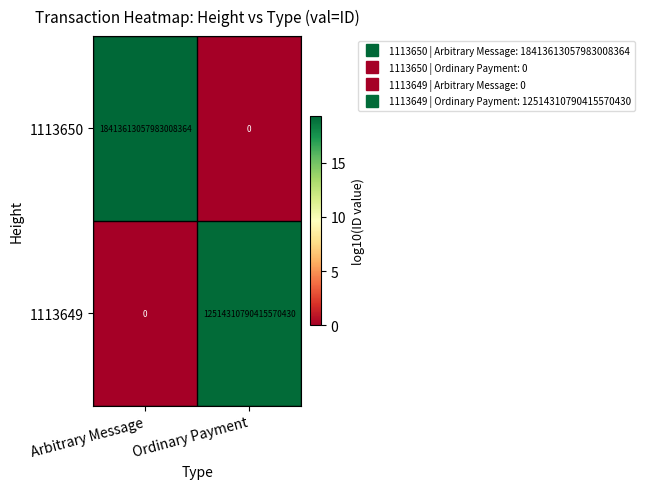

Is it true that 1113649 equals 8072242673109657600 at Arbitrary Message?

False